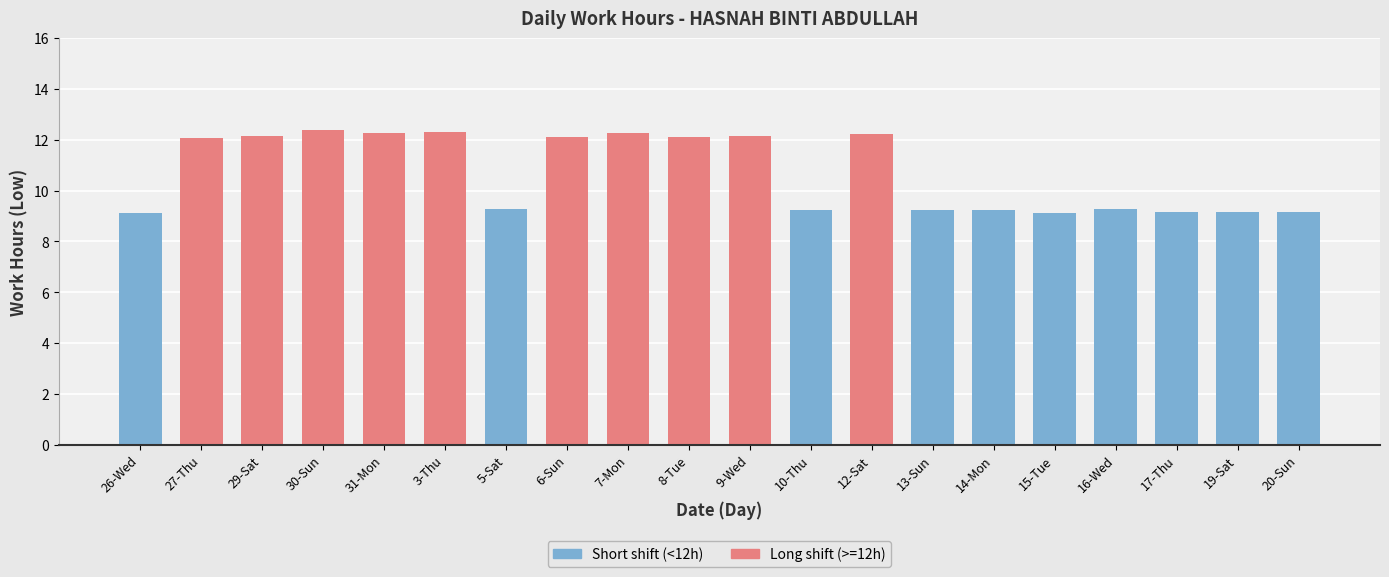

Between 30-Sun and 10-Thu, which is larger?

30-Sun